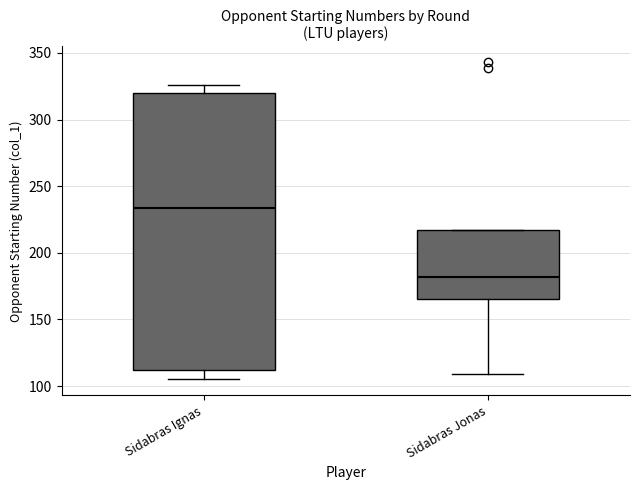

Reading left to right, transcribe this box plot: for each box, give where its median line is, the range the box spans, and where its two whiskers end, as read against the y-axis. The values are not printed on the chart, so give them approximately, as read against the axis.

Sidabras Ignas: median 235, box 110 to 320, whiskers 105 to 325
Sidabras Jonas: median 180, box 165 to 215, whiskers 110 to 215